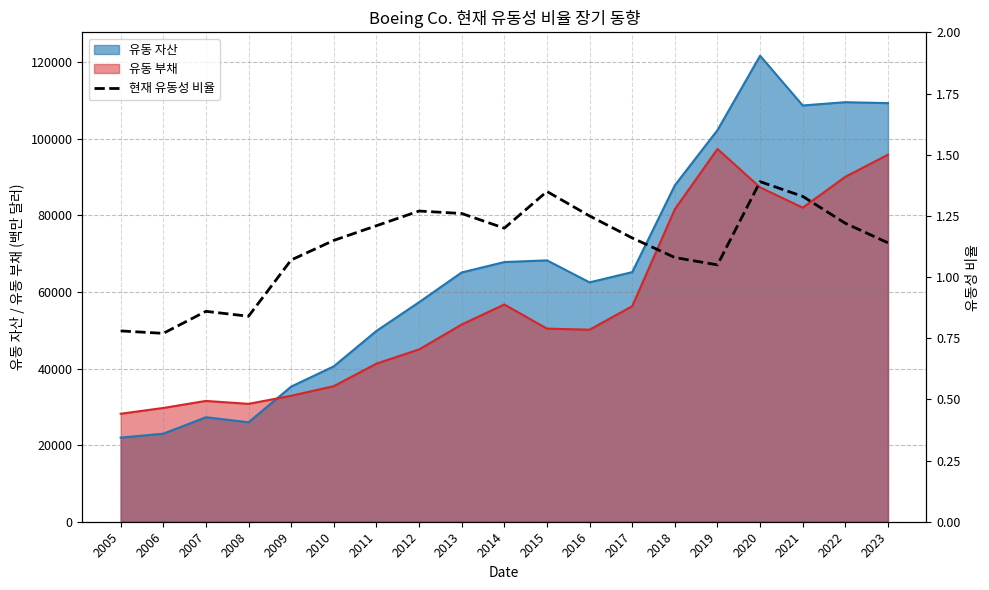

What is the value of the 17th point from the left?

1.3